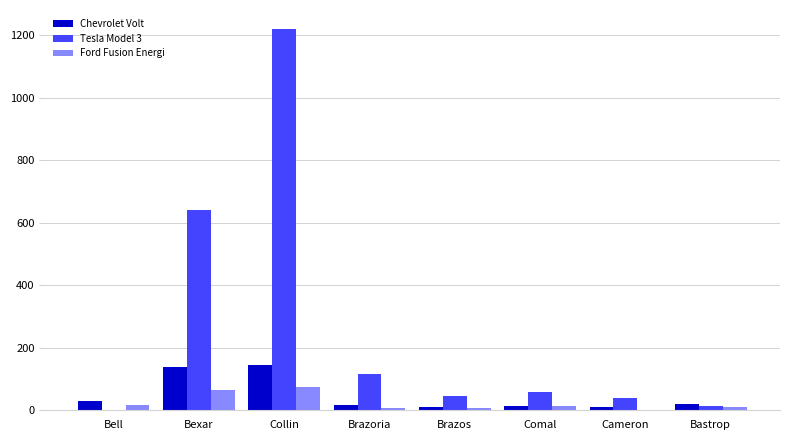

Which series has the largest total across all categories?

Tesla Model 3